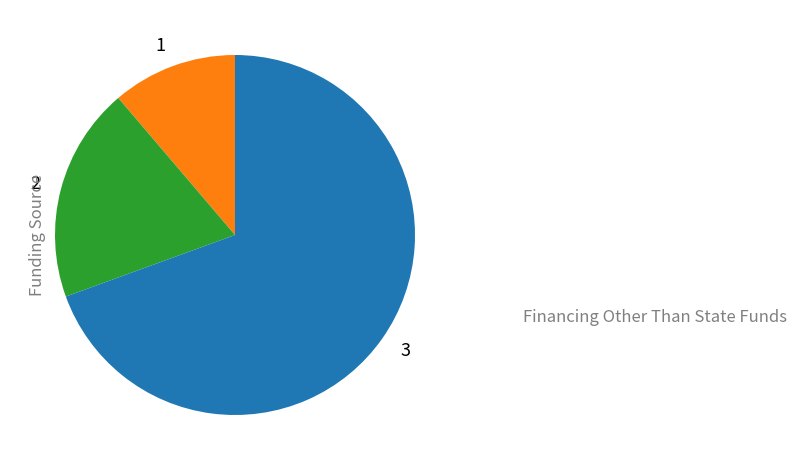

Do 2 and 3 together represent more than half of the pie?

Yes